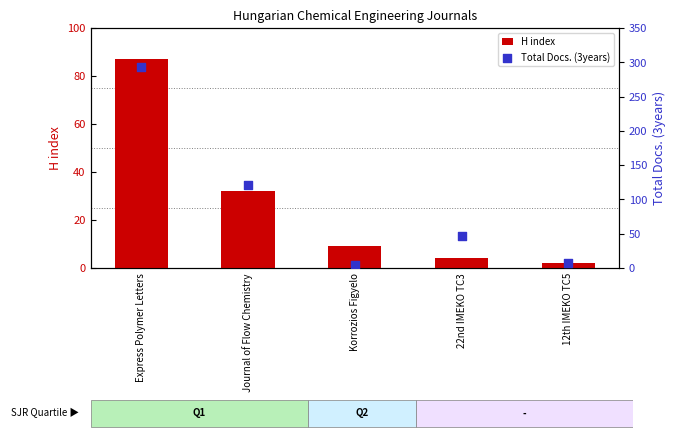

At how many categories does at least one series exceed 111?

2